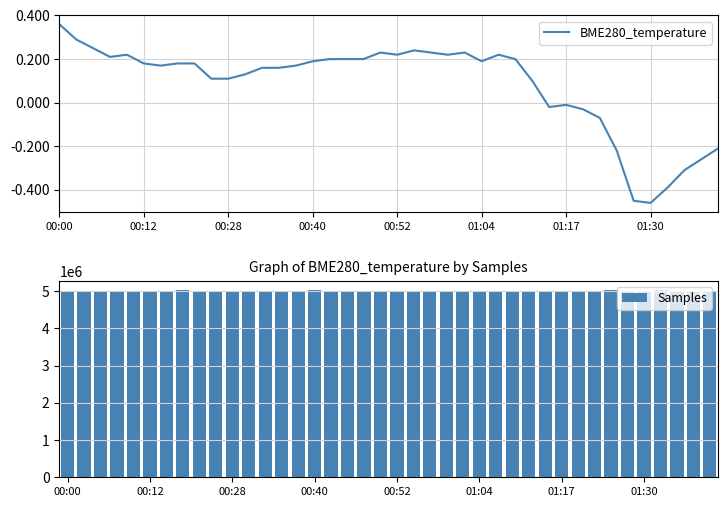

What is the difference between the maximum and minimum values in the BME280_temperature series?

0.8